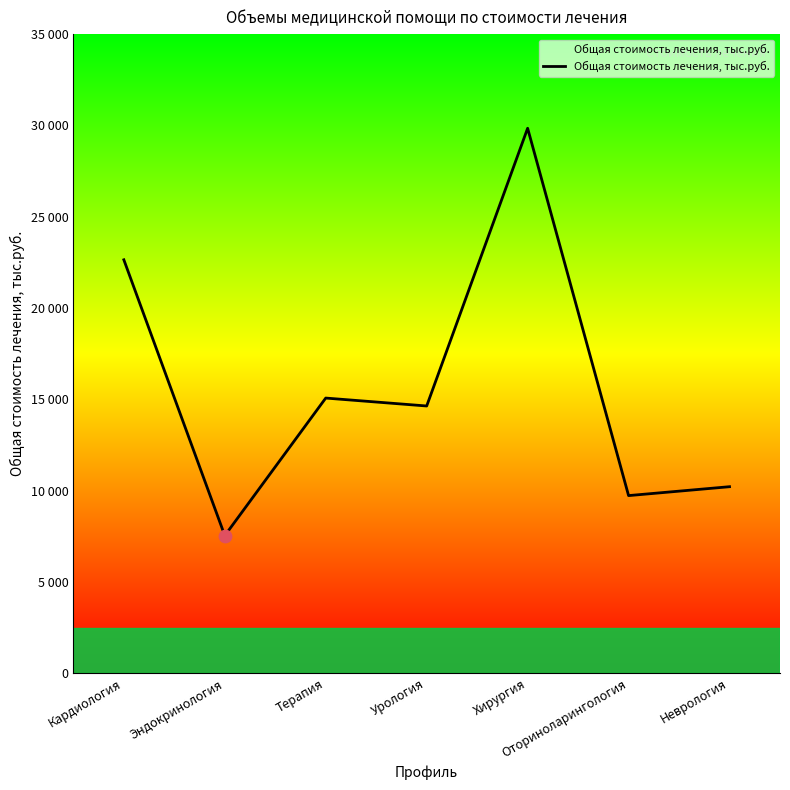

What is the ratio of the value at Оториноларингология to the value at Неврология?

1.0